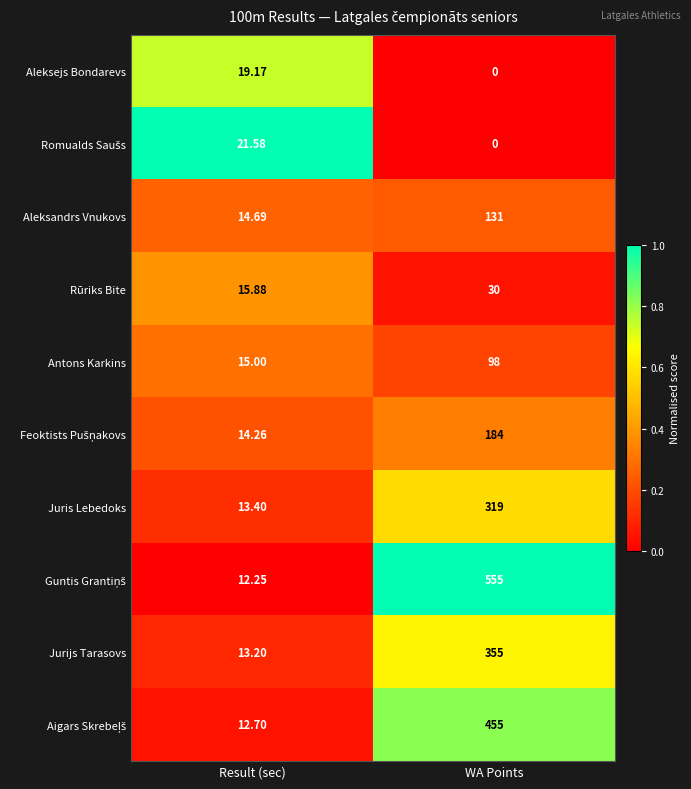

How many categories are shown in the chart?

2